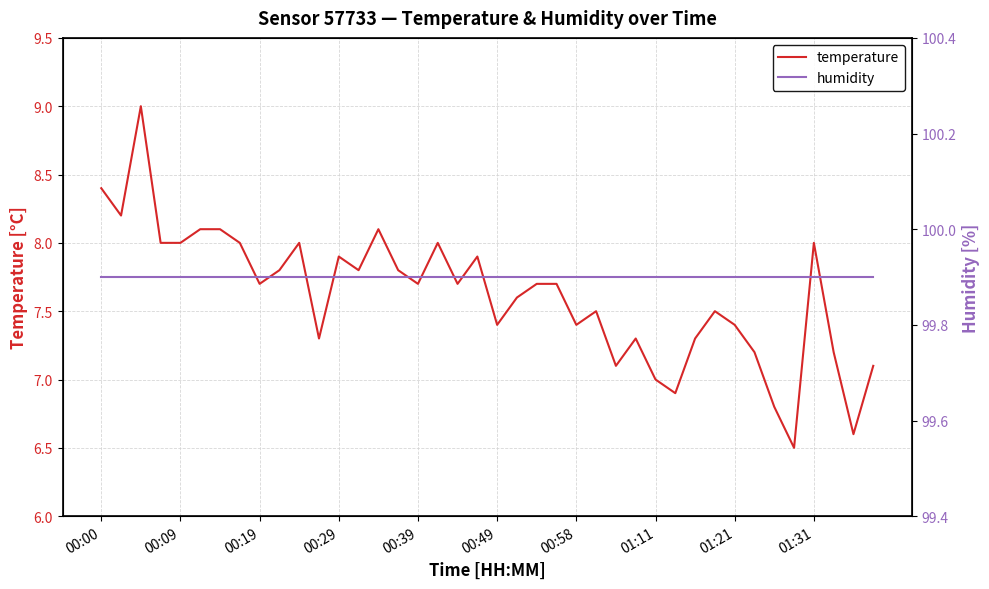

What is the difference between the maximum and minimum values in the temperature series?

2.5